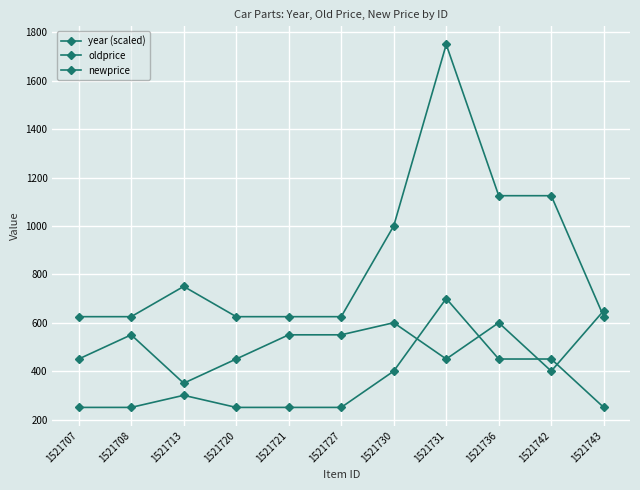

What is the difference between the highest and lowest values at 1521742?

725